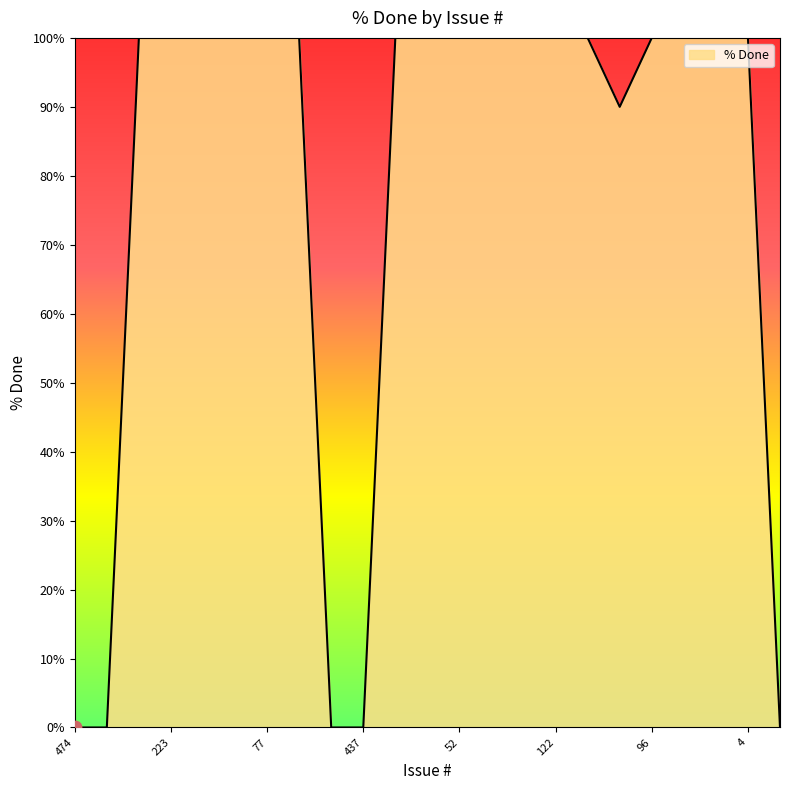

What is the maximum value shown in the chart?

100